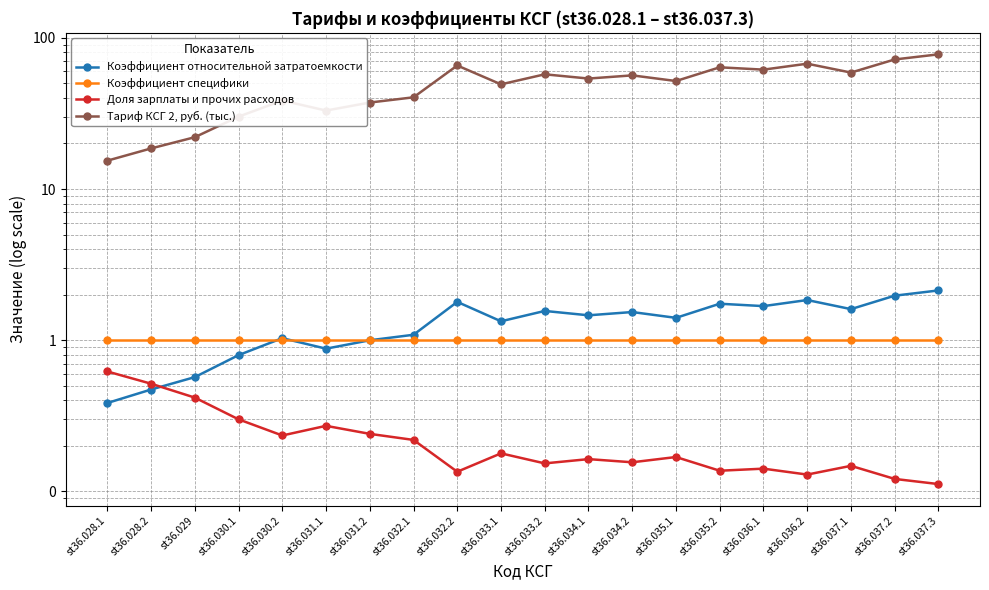

What is the value of the Тариф КСГ 2, руб. (тыс.) point at the 17th from the left?

67.4